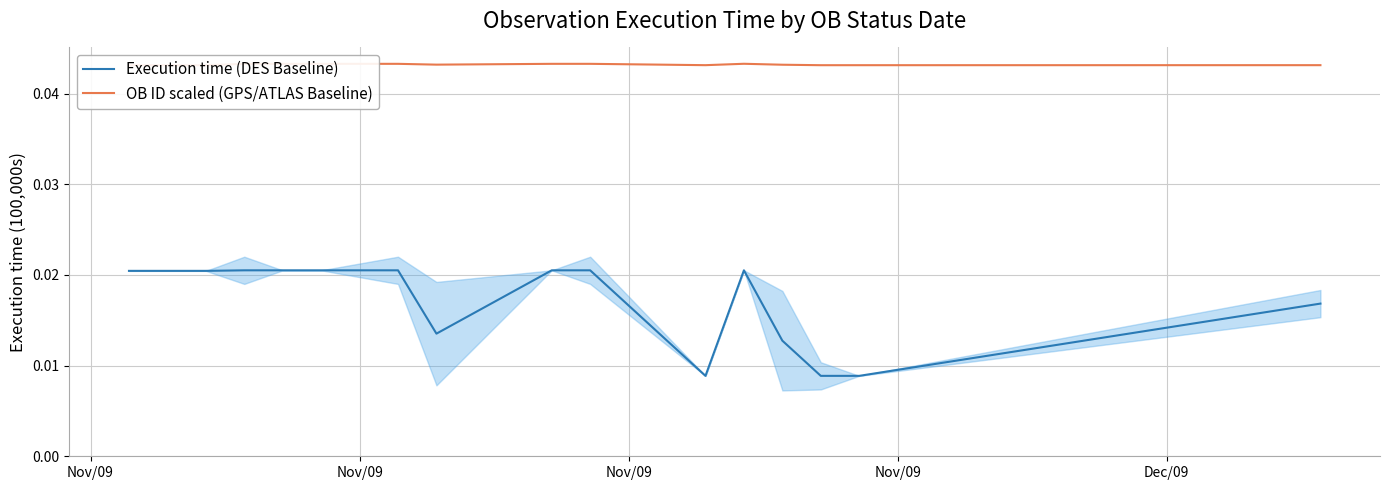

True or false: OB ID scaled (GPS/ATLAS Baseline) and Execution time (DES Baseline) intersect in this chart.

False